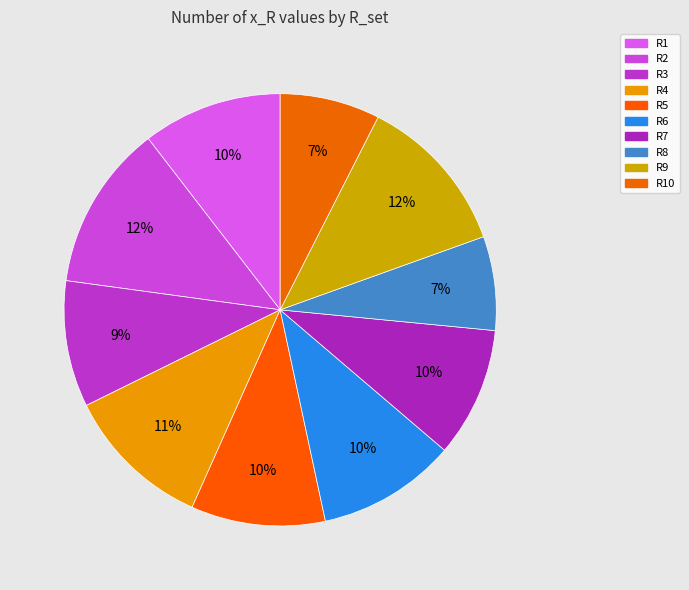

How many slices are in this pie chart?

10